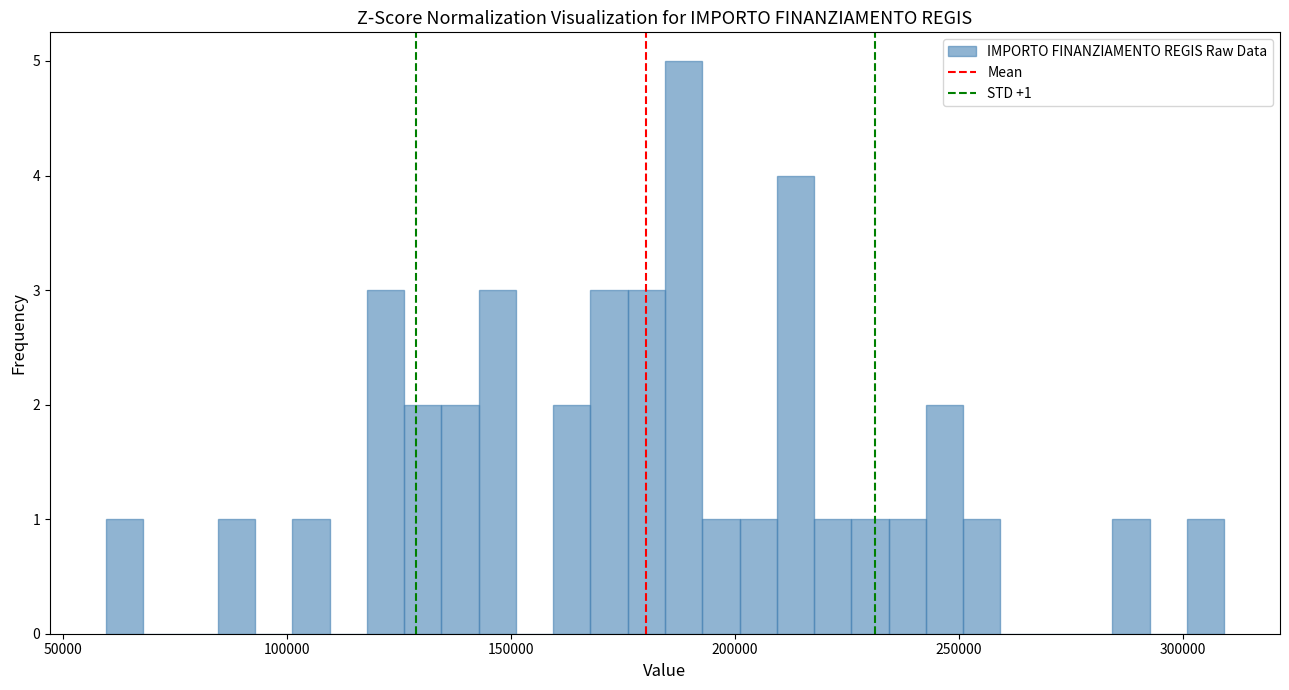

Around what value on the x-axis is the tallest bar? Give the approximate position of its centre, as read against the axis.

190000